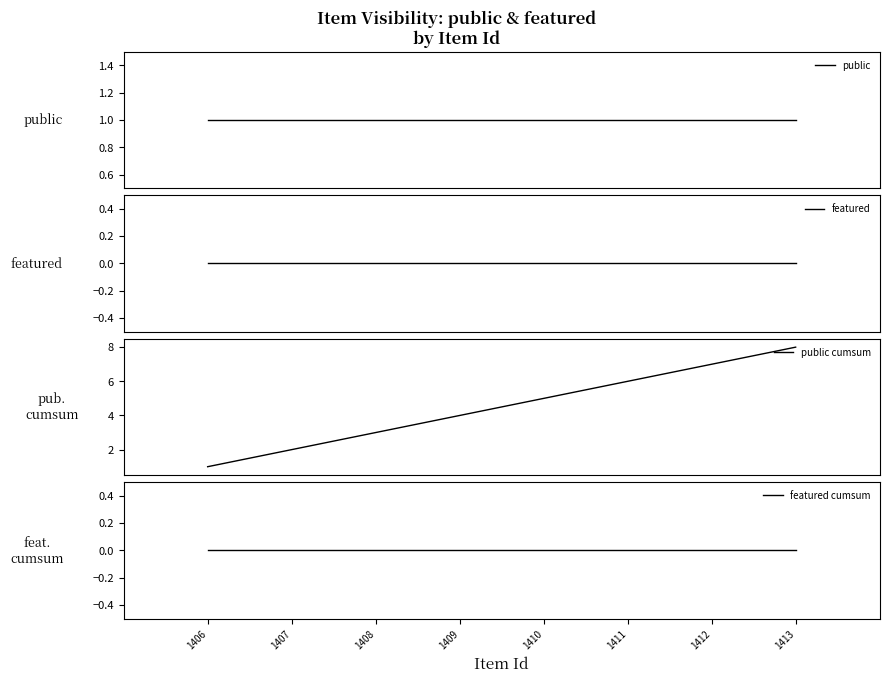

Count the number of data series in this chart.

4